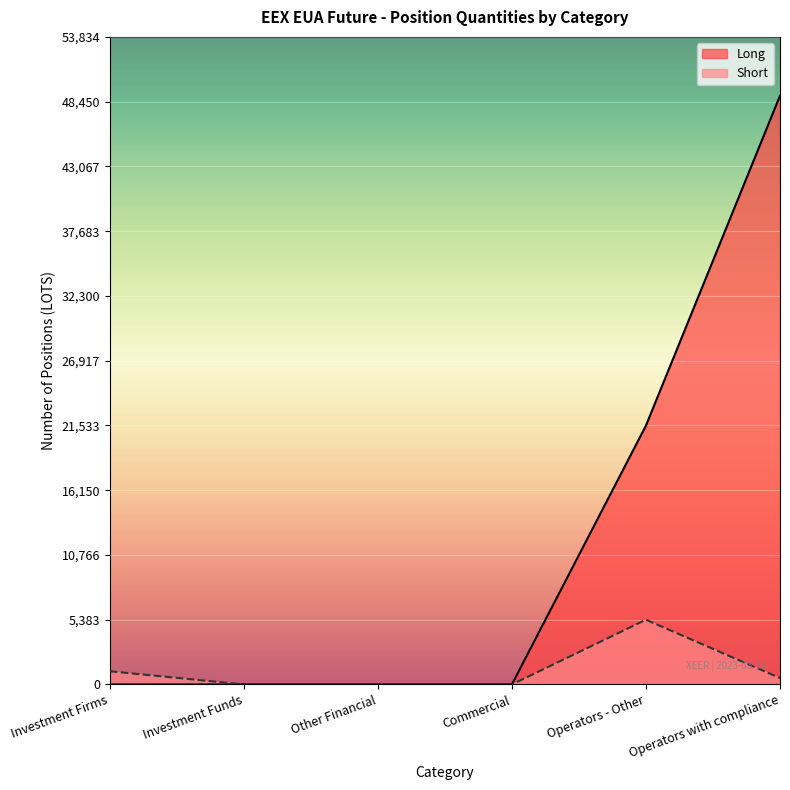

What is the difference between the highest and lowest values at Operators - Other?

16137